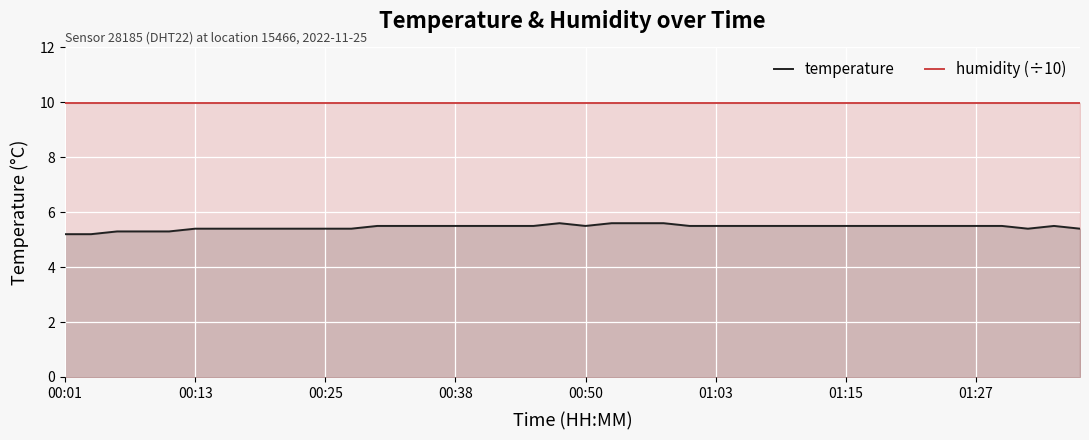

True or false: humidity (÷10) has more than 2 points higher than both neighbors.

False